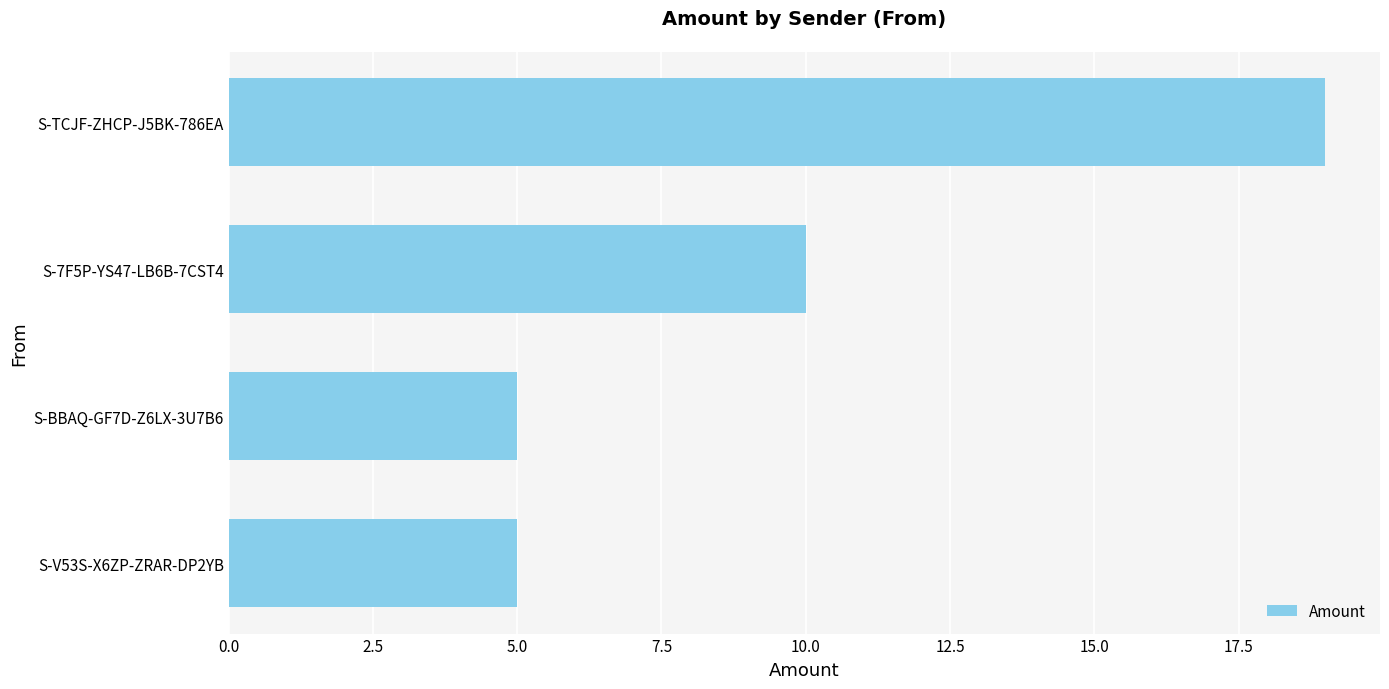

What is the minimum value shown in the chart?

5